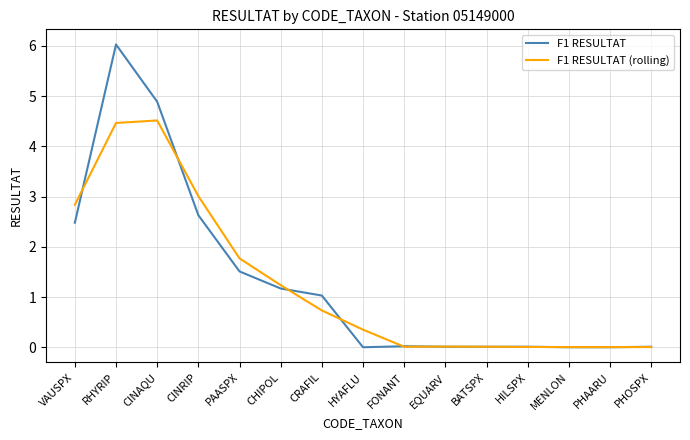

Rank the series by their maximum value, from highest to lowest.

F1 RESULTAT, F1 RESULTAT (rolling)